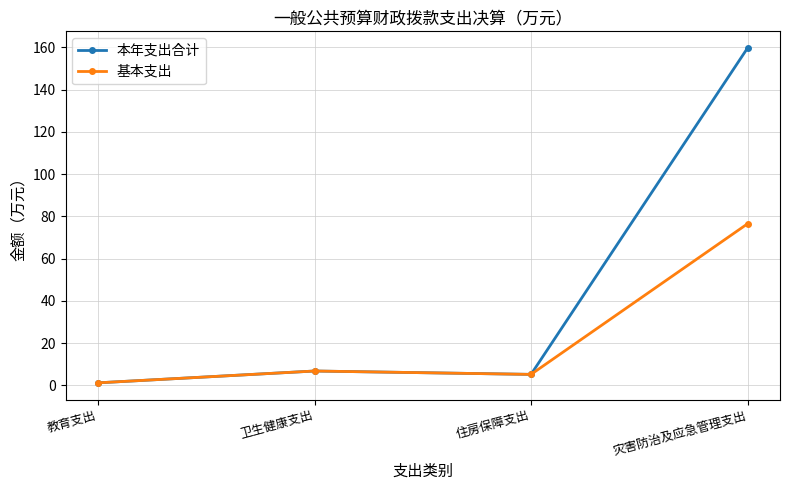

List the labels in order of 基本支出 value, smallest first.

教育支出, 住房保障支出, 卫生健康支出, 灾害防治及应急管理支出